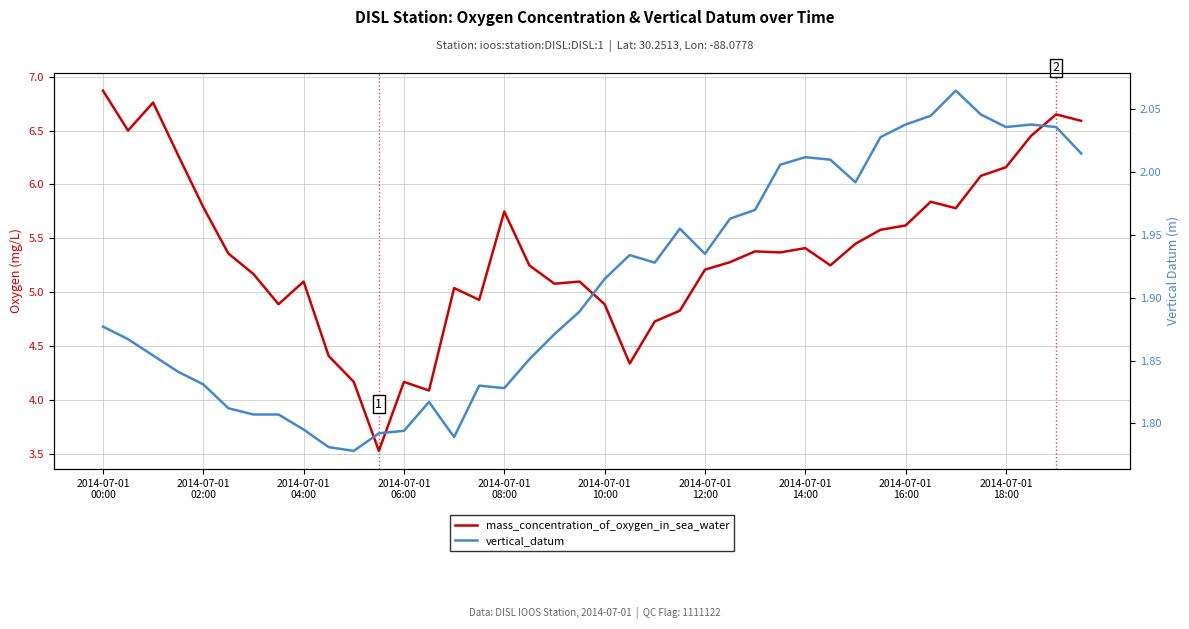

Reading left to right, list all the values displayed in this chart.

mass_concentration_of_oxygen_in_sea_water: 6.9	6.5	6.8	6.3	5.8	5.4	5.2	4.9	5.1	4.4	4.2	3.5	4.2	4.1	5.0	4.9	5.8	5.2	5.1	5.1	4.9	4.3	4.7	4.8	5.2	5.3	5.4	5.4	5.4	5.2	5.5	5.6	5.6	5.8	5.8	6.1	6.2	6.5	6.7	6.6
vertical_datum: 1.9	1.9	1.9	1.8	1.8	1.8	1.8	1.8	1.8	1.8	1.8	1.8	1.8	1.8	1.8	1.8	1.8	1.9	1.9	1.9	1.9	1.9	1.9	2.0	1.9	2.0	2.0	2.0	2.0	2.0	2.0	2.0	2.0	2.0	2.1	2.0	2.0	2.0	2.0	2.0